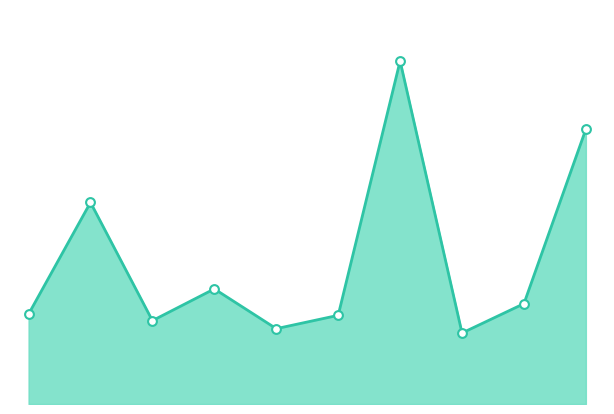

Is this an area chart (filled region under the line)?

Yes